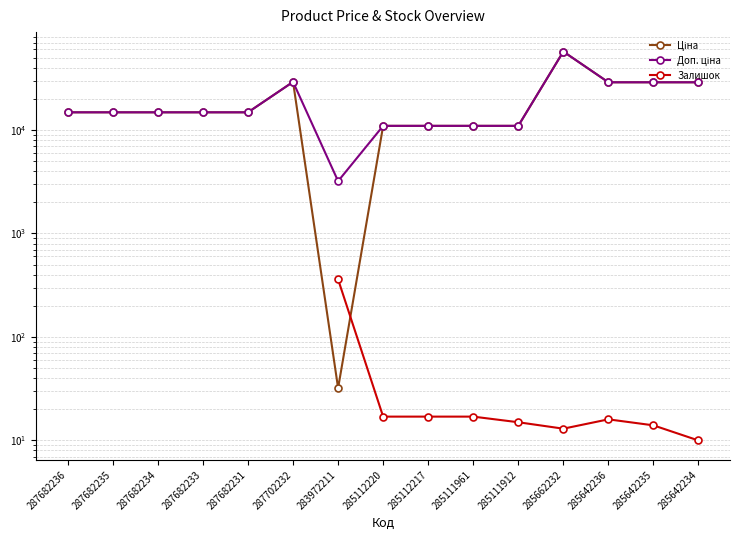

How many interior local valleys does the Залишок series have?

1